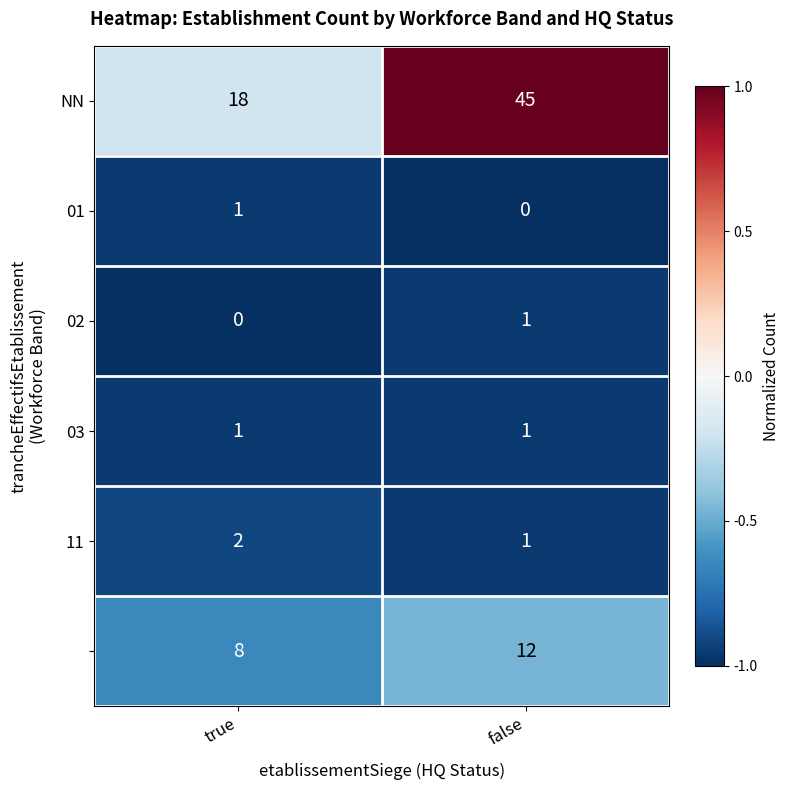

What is the total value across all series at true?

30